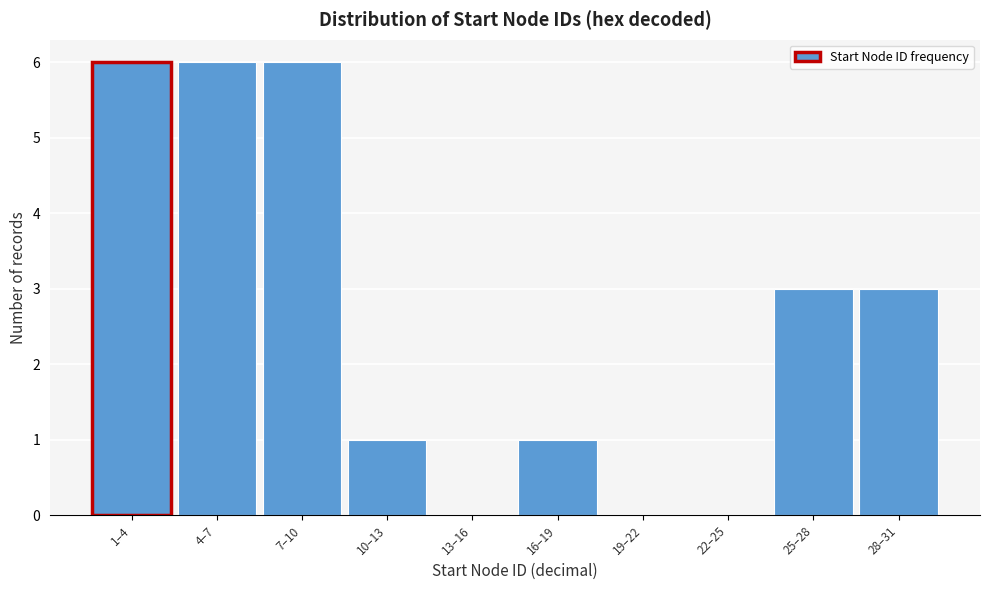

Reading left to right, what are all the values shown in this chart?

1–4=6	4–7=6	7–10=6	10–13=1	13–16=0	16–19=1	19–22=0	22–25=0	25–28=3	28–31=3